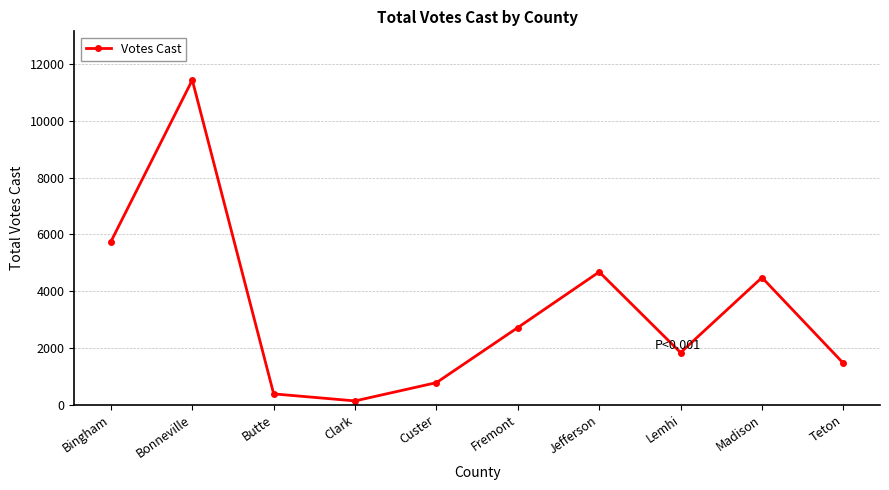

What is the greatest value displayed?

11443